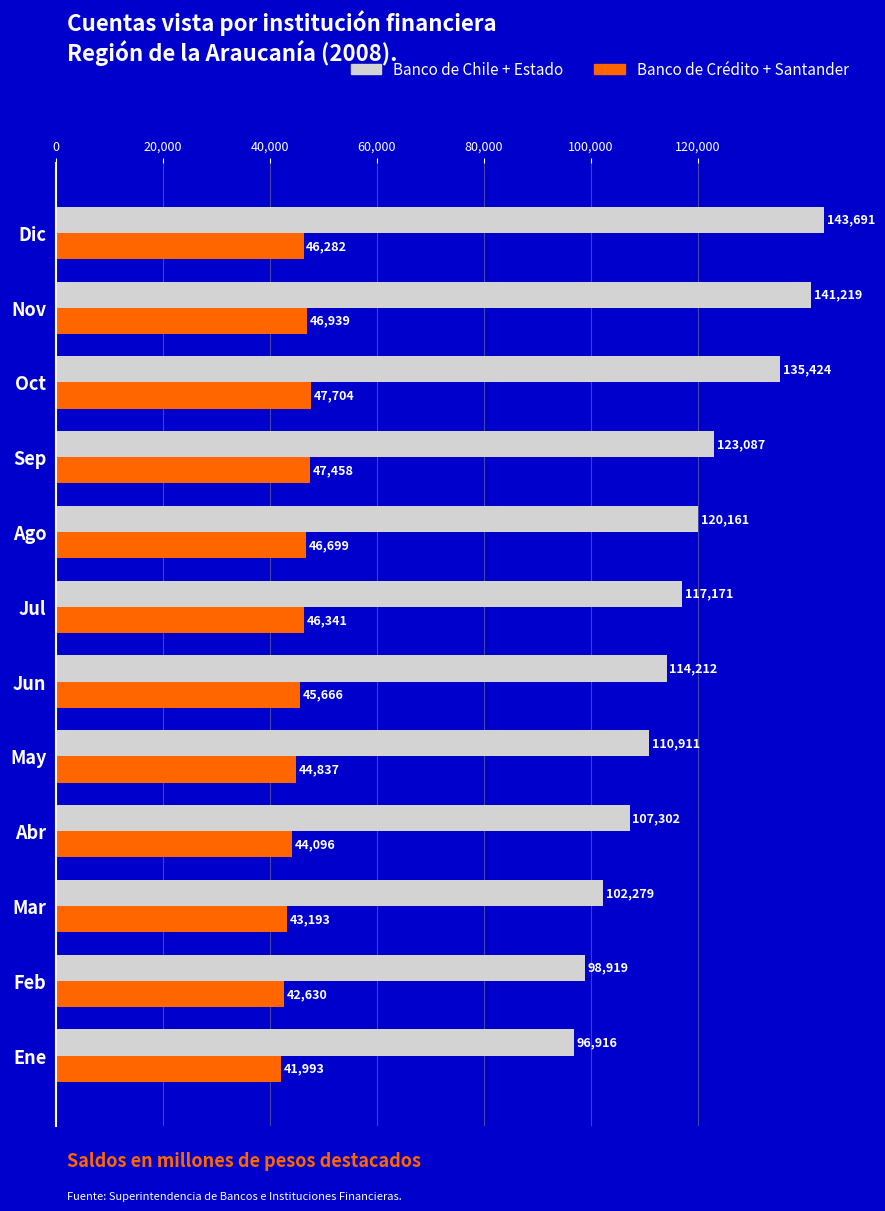

What is the spread (max minus min) of values at Sep?

75629